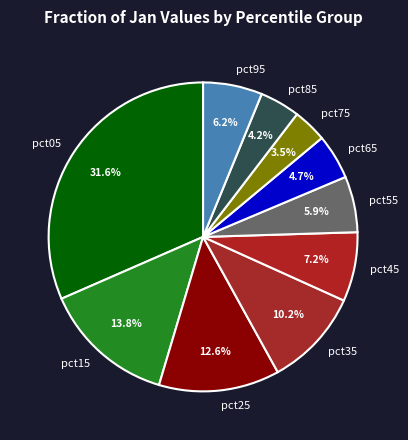

What is the total percentage of pct85 and pct45?

11.4%